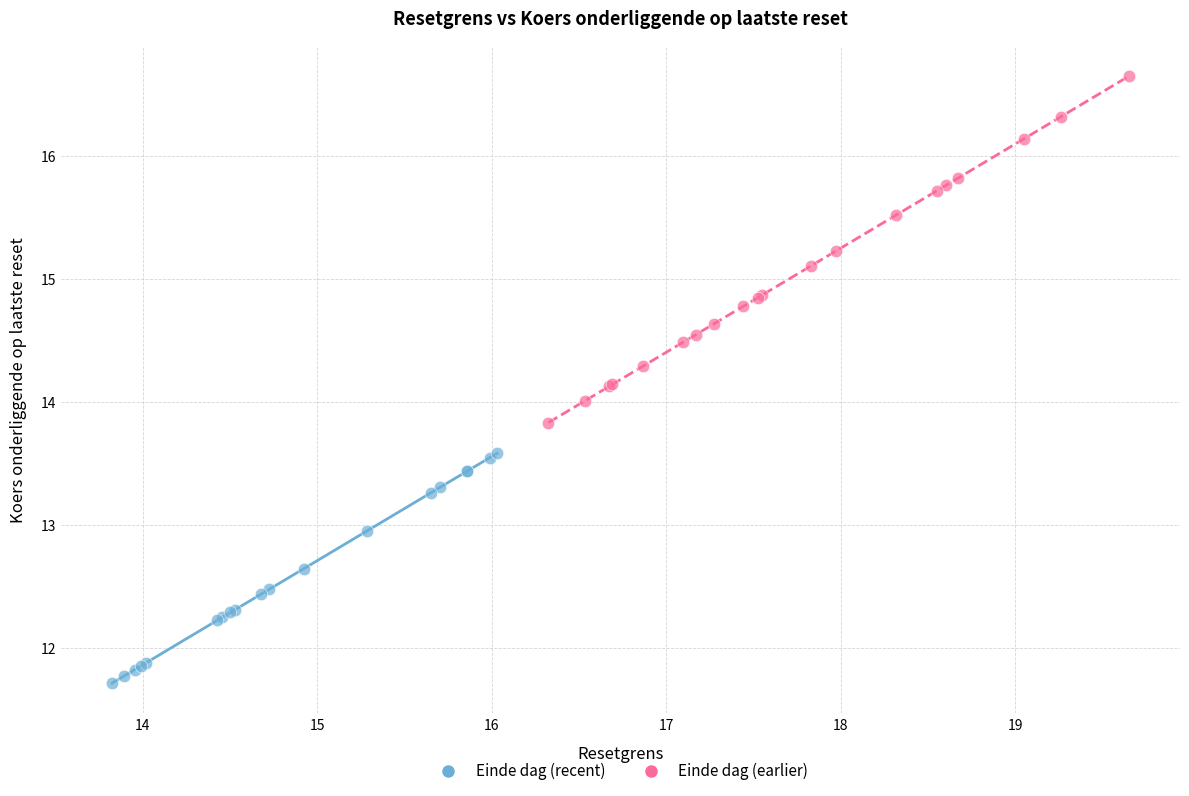

Which series contains the highest Y value?

Einde dag (earlier)